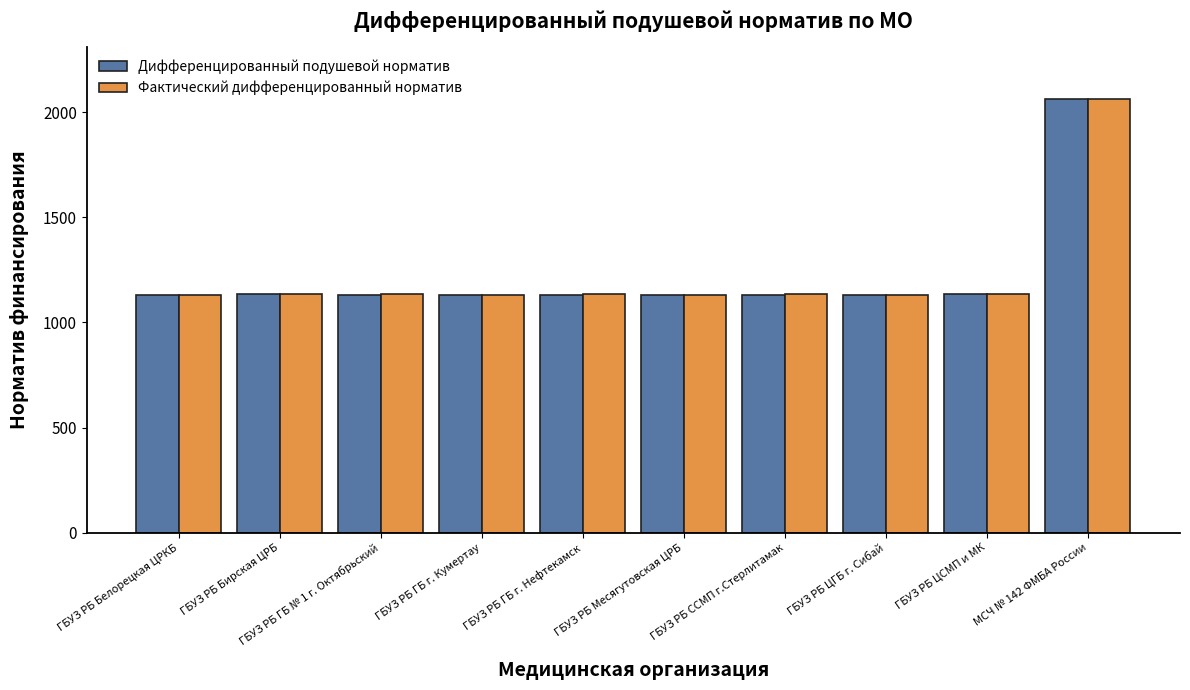

Which category has the highest value in the Фактический дифференцированный норматив series?

МСЧ № 142 ФМБА России